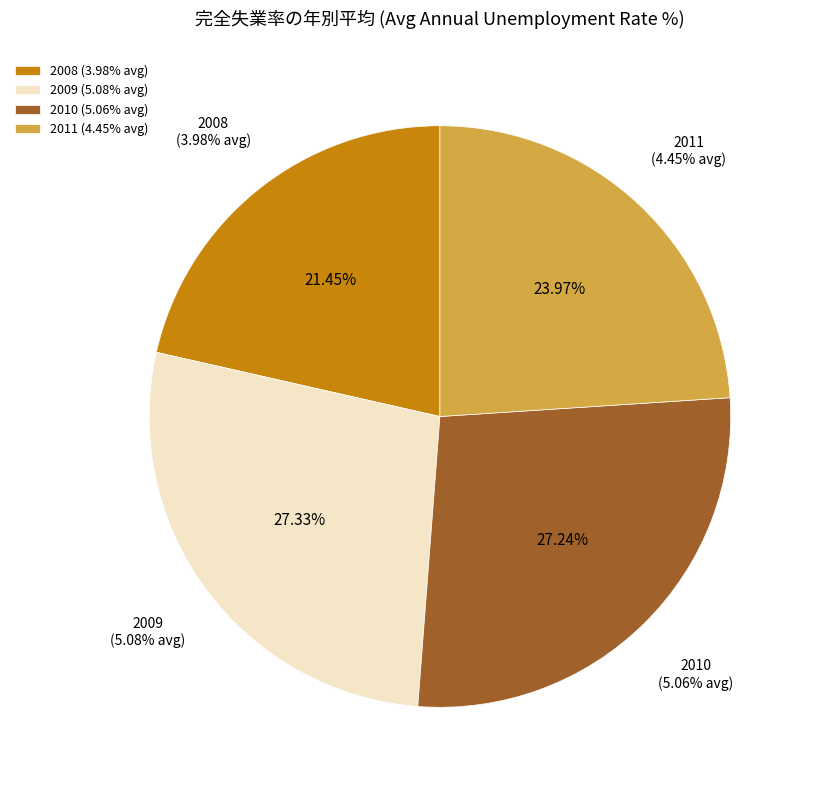

The 2008-6 slice represents 14% of the pie. True or false?

False